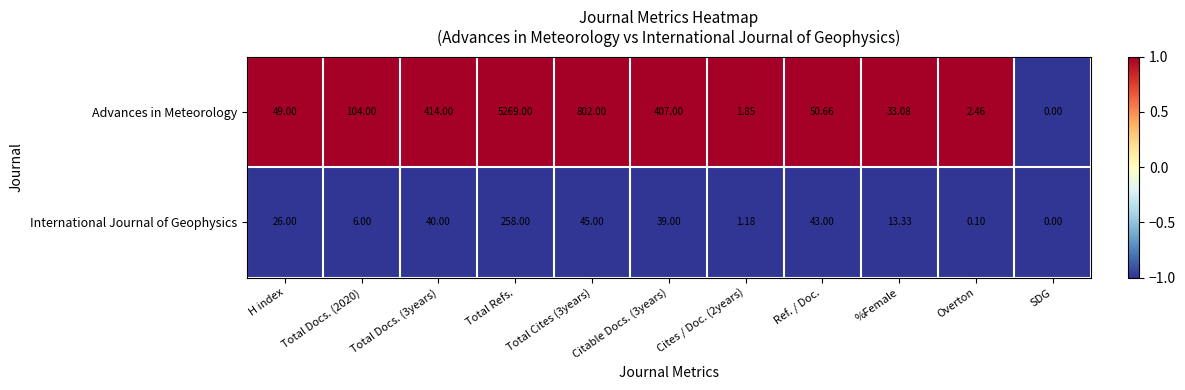

What is the difference between the highest and lowest values at Total Cites (3years)?

757.0